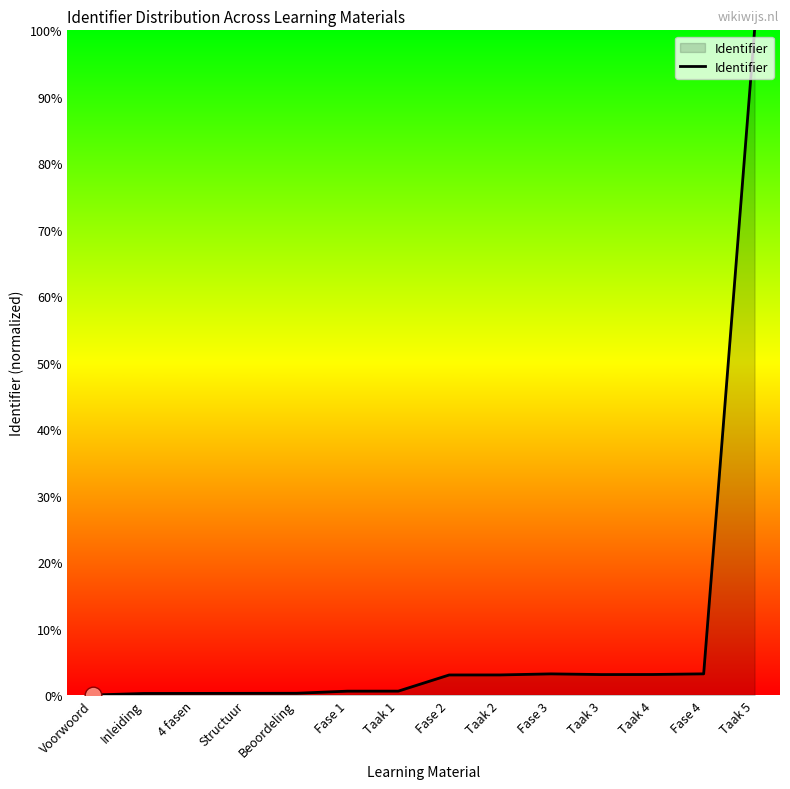

True or false: the data shows 140.6 at Taak 5.

False